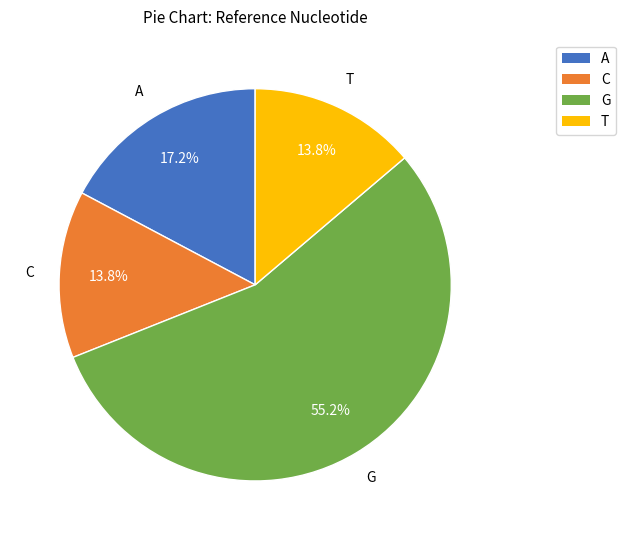

Which slice is the largest?

G